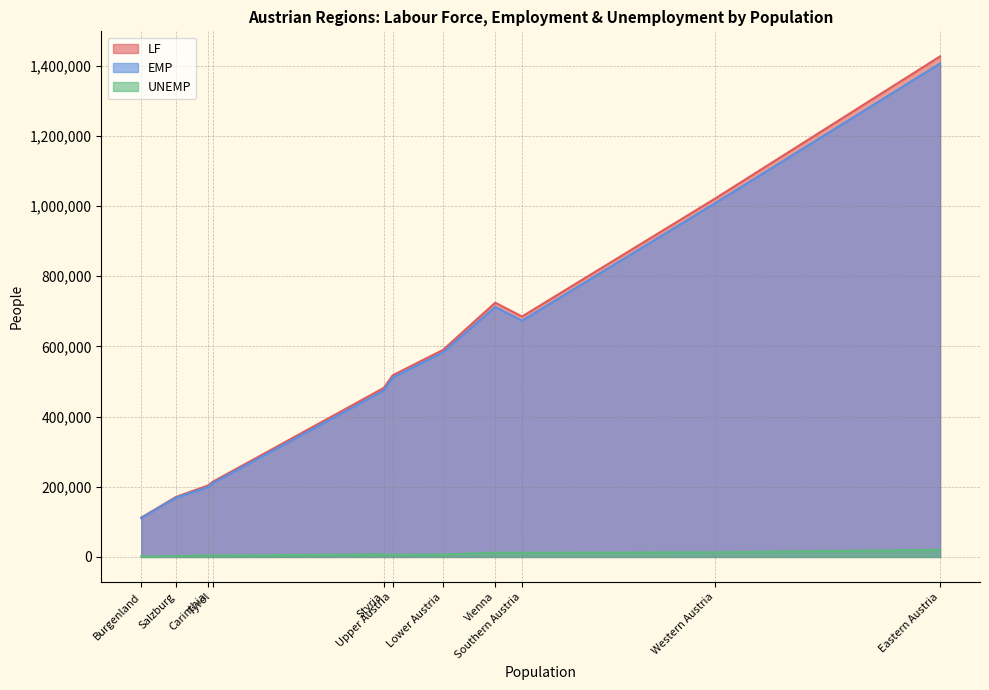

What is the difference between the maximum and minimum values in the LF series?

1314550